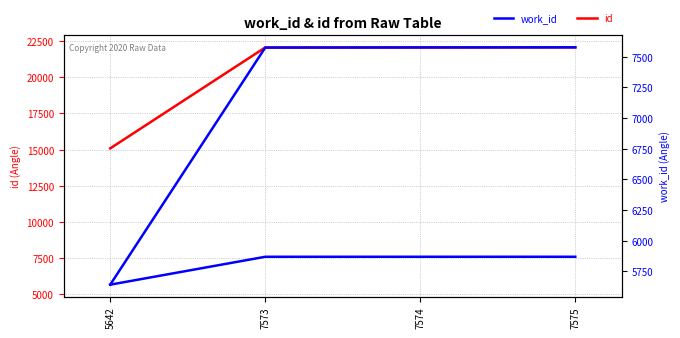

Rank the series by their maximum value, from lowest to highest.

work_id, id